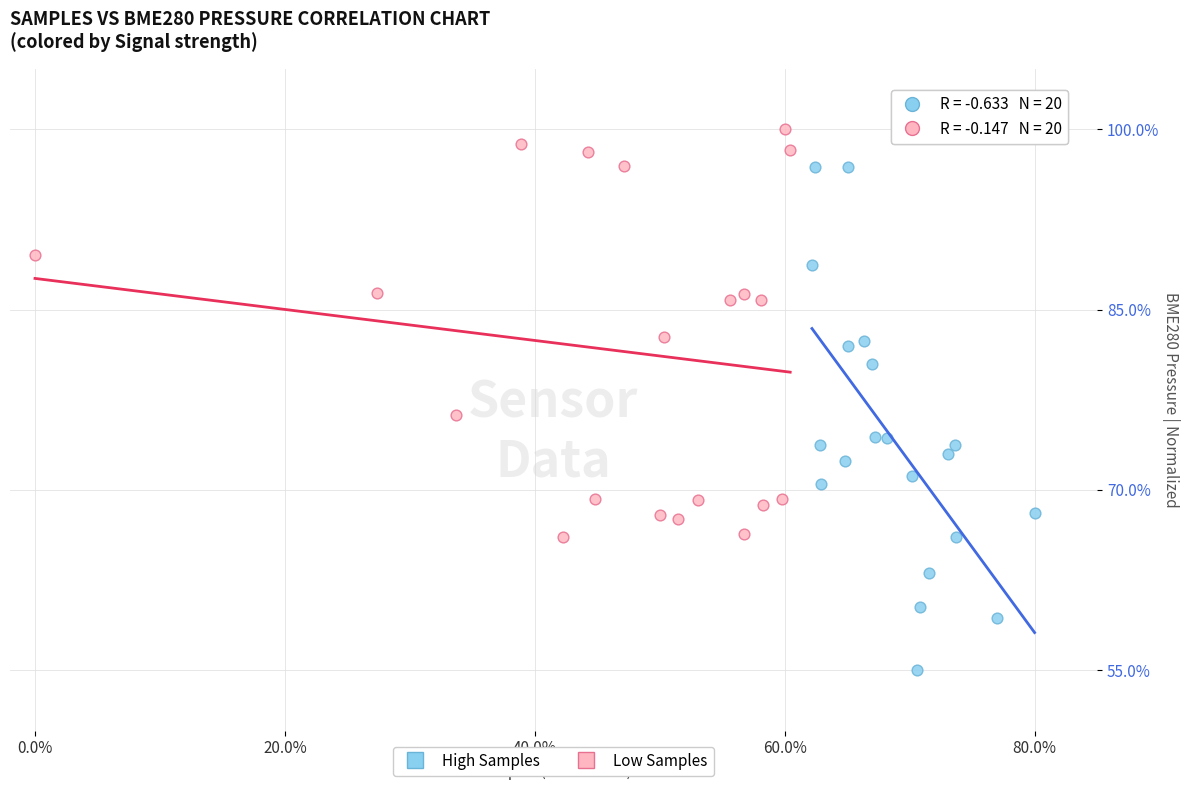

Which series has the widest spread of Y values?

High Samples